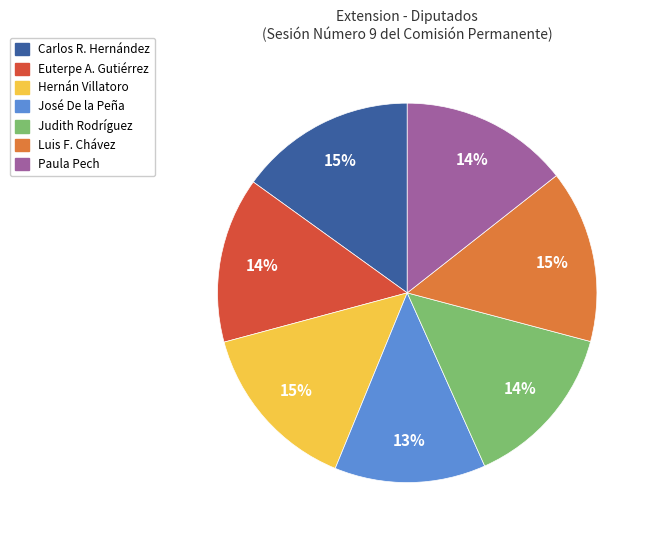

Is there a majority slice in this chart?

No